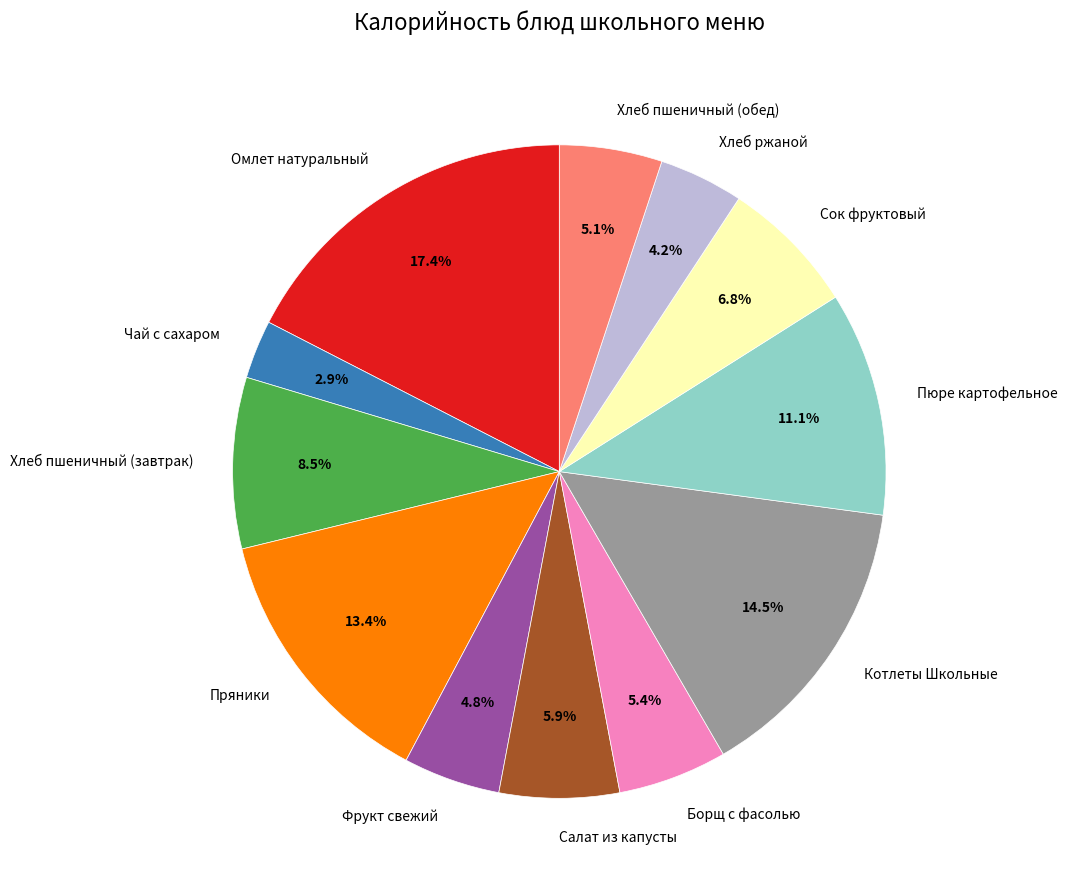

Is there any slice that represents more than half of the pie?

No